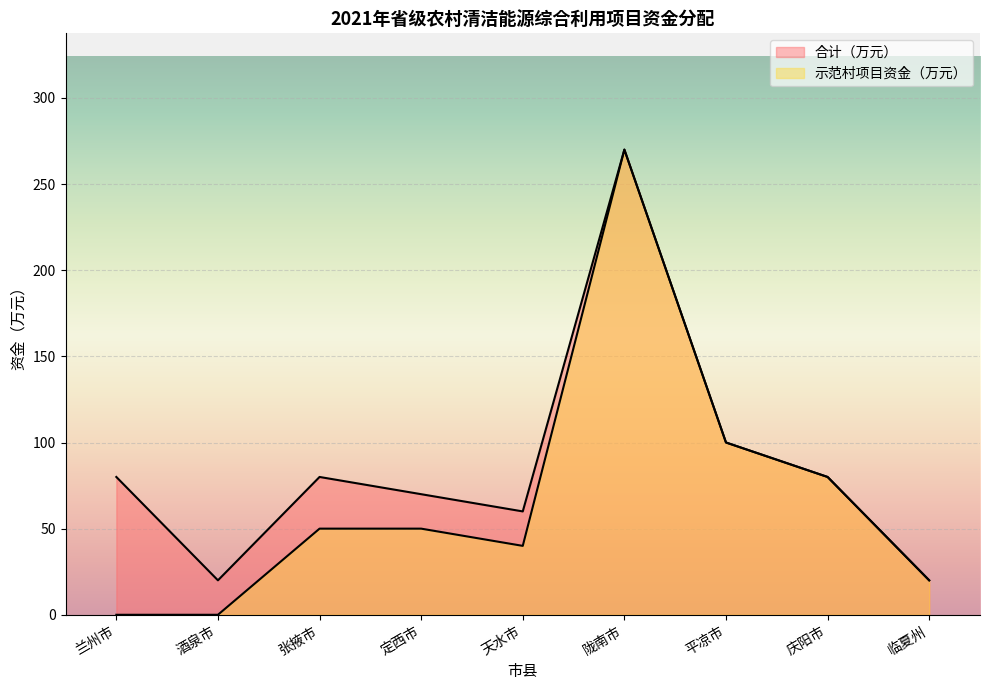

True or false: 合计（万元） and 示范村项目资金（万元） intersect in this chart.

False